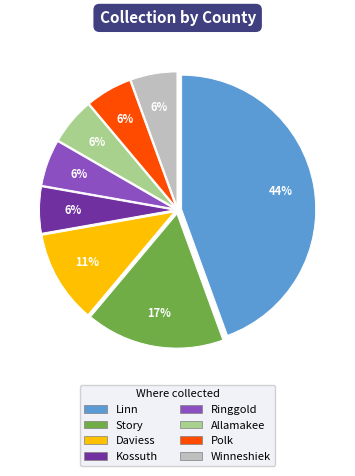

Between Story and Allamakee, which is larger?

Story